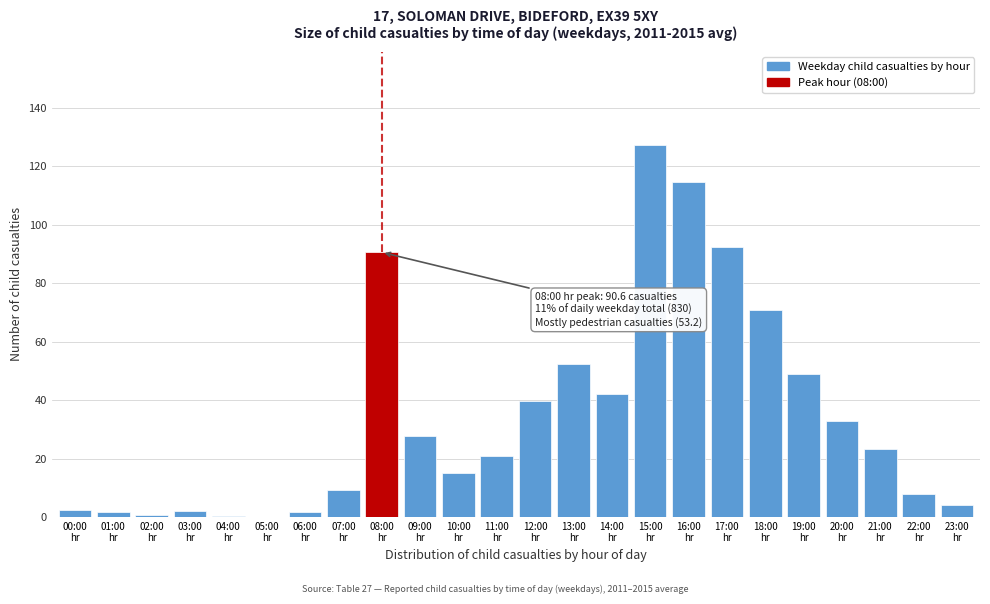

What is the greatest value displayed?

127.4